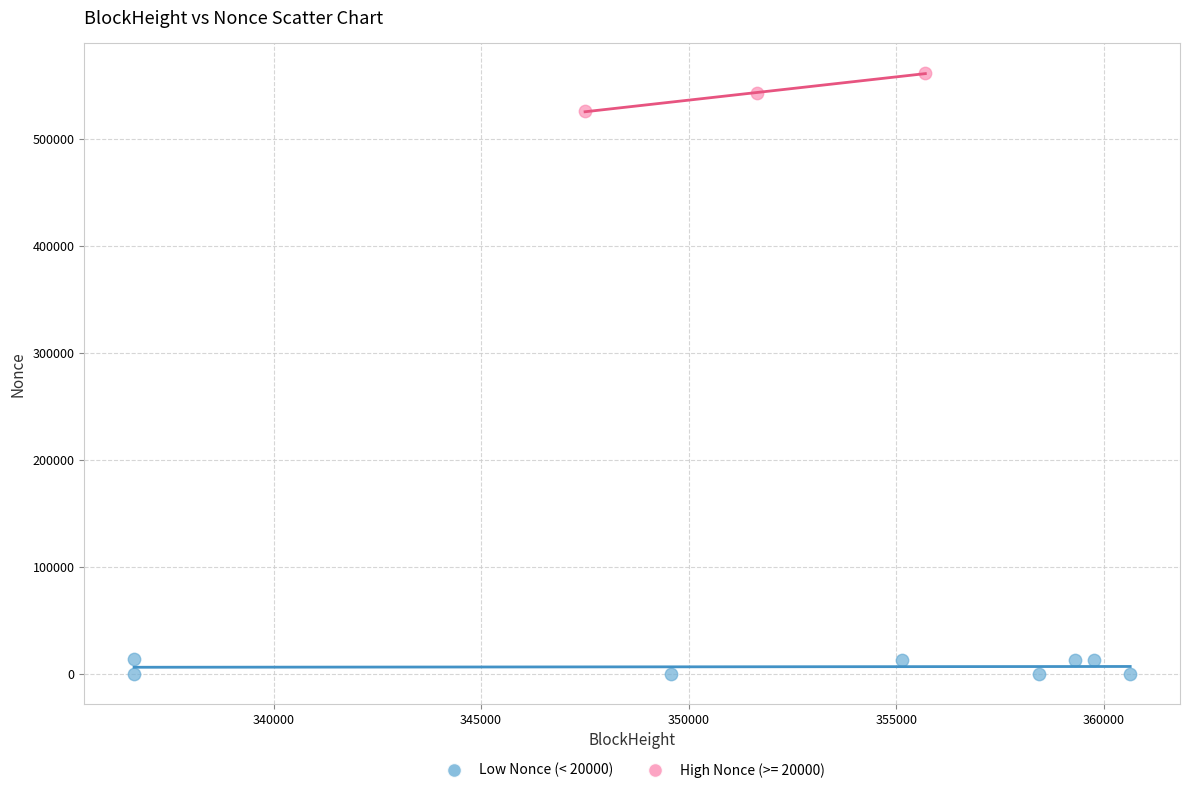

Which series contains the lowest Y value?

Low Nonce (< 20000)